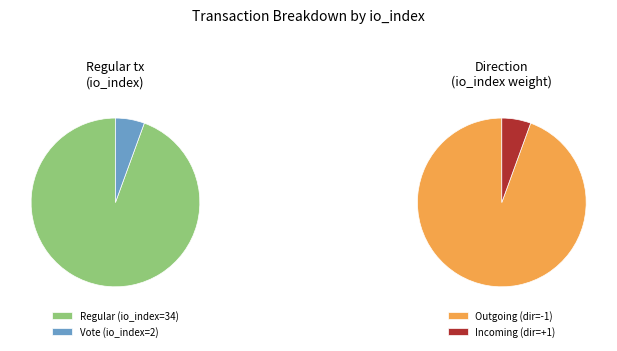

Do Vote (io_index=2) and Regular (io_index=34) together represent more than half of the pie?

Yes